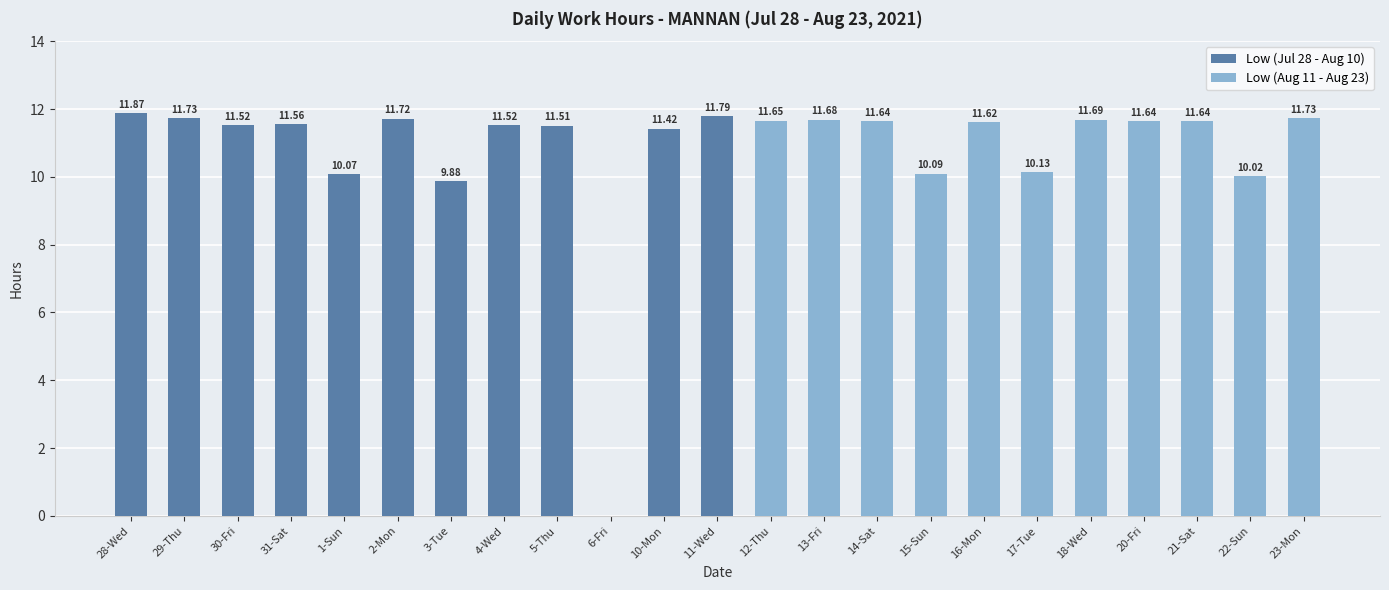

Between 10-Mon and 2-Mon, which is larger?

2-Mon